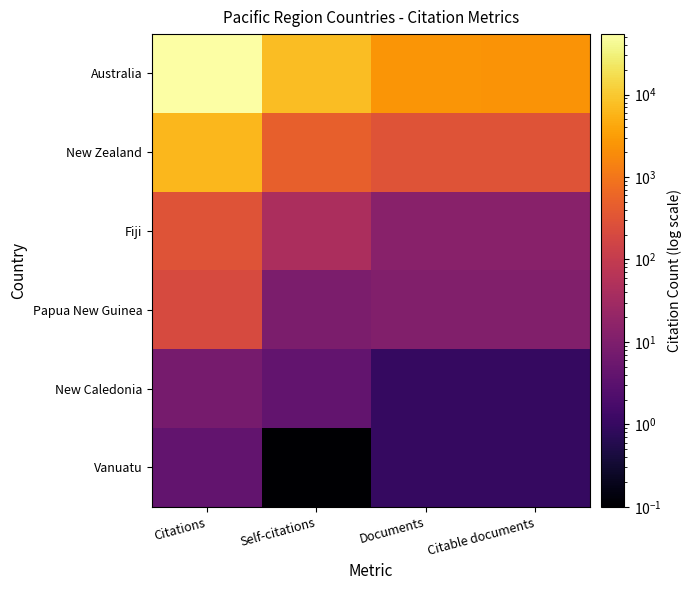

What is the greatest value displayed?

54225.0